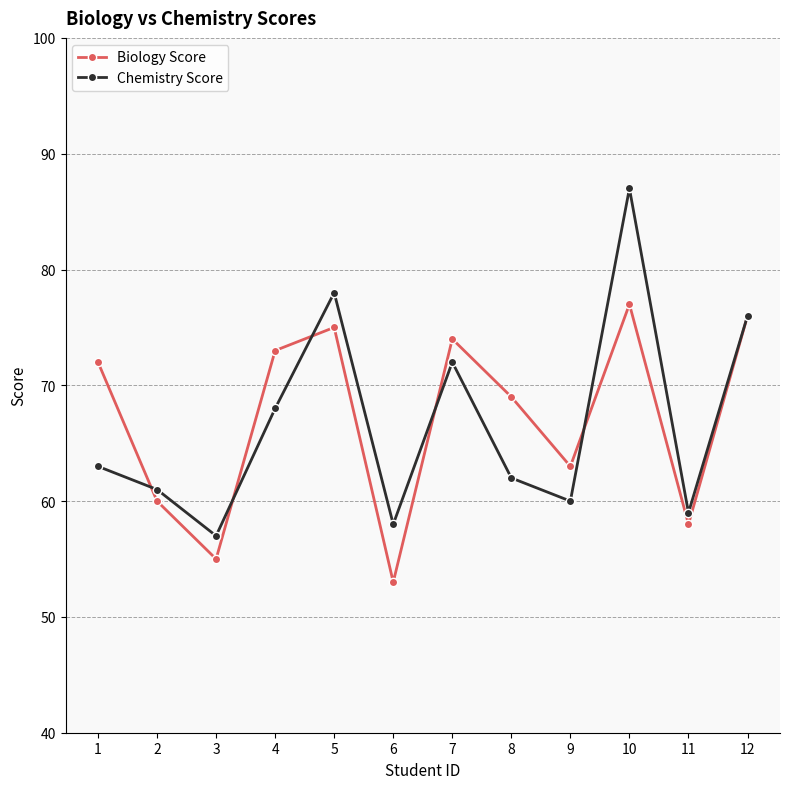

The value of Biology Score at 1 is 72. True or false?

True